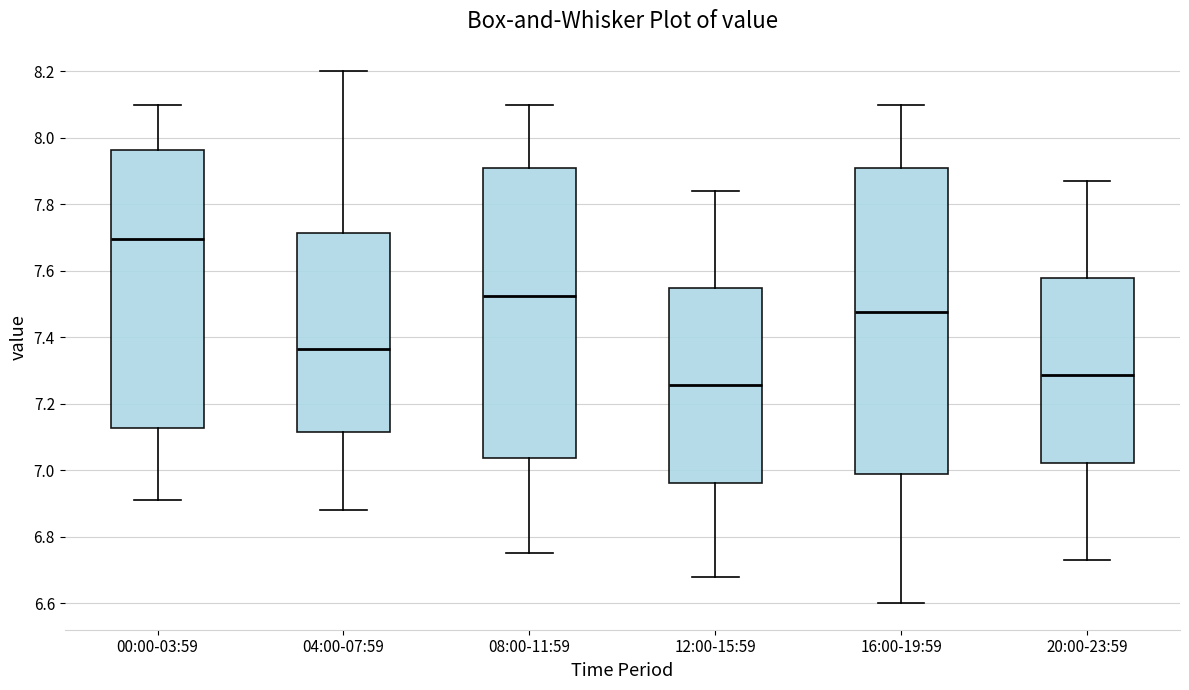

Reading left to right, read every box against the y-axis: the position of its median line, the range the box covers, and the ends of its whiskers. The values are not printed on the chart, so give them approximately, as read against the axis.

00:00-03:59: median 7.70, box 7.12 to 7.96, whiskers 6.92 to 8.10
04:00-07:59: median 7.36, box 7.12 to 7.72, whiskers 6.88 to 8.20
08:00-11:59: median 7.52, box 7.04 to 7.90, whiskers 6.76 to 8.10
12:00-15:59: median 7.26, box 6.96 to 7.54, whiskers 6.68 to 7.84
16:00-19:59: median 7.48, box 6.98 to 7.90, whiskers 6.60 to 8.10
20:00-23:59: median 7.28, box 7.02 to 7.58, whiskers 6.74 to 7.88